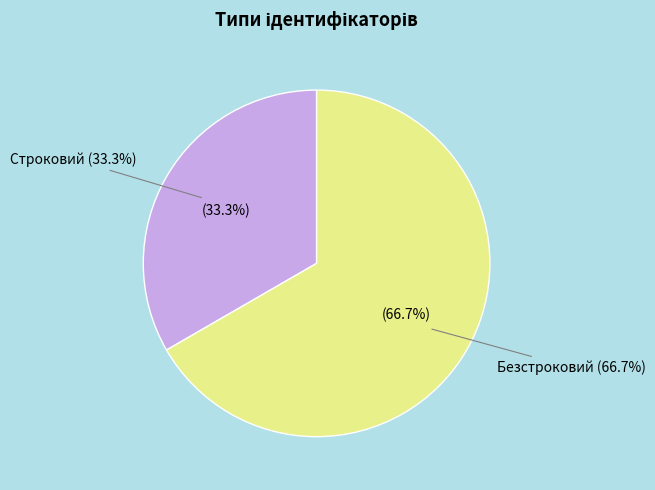

How many segments does this pie chart have?

2